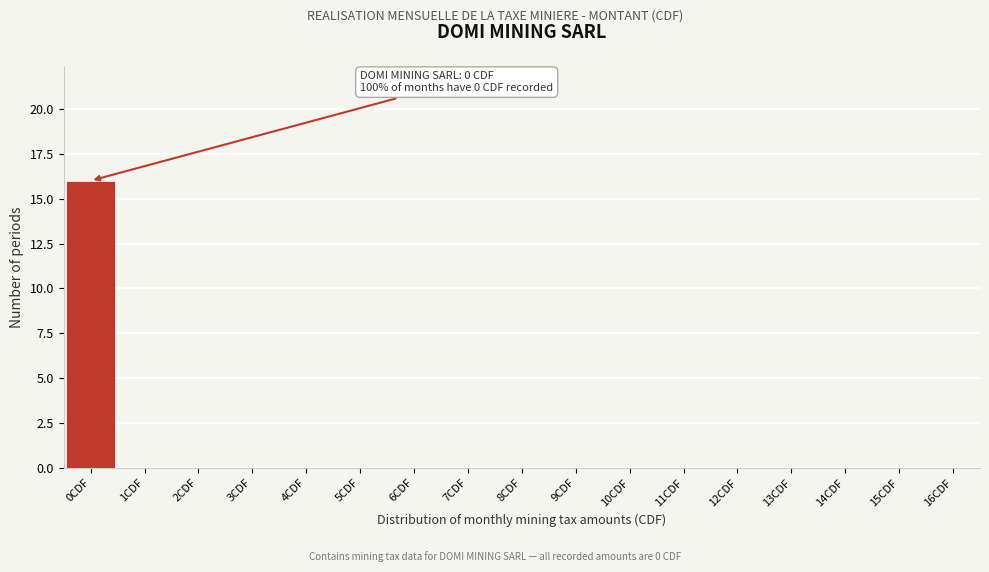

Reading left to right, what are all the values shown in this chart?

0CDF=16	1CDF=0	2CDF=0	3CDF=0	4CDF=0	5CDF=0	6CDF=0	7CDF=0	8CDF=0	9CDF=0	10CDF=0	11CDF=0	12CDF=0	13CDF=0	14CDF=0	15CDF=0	16CDF=0